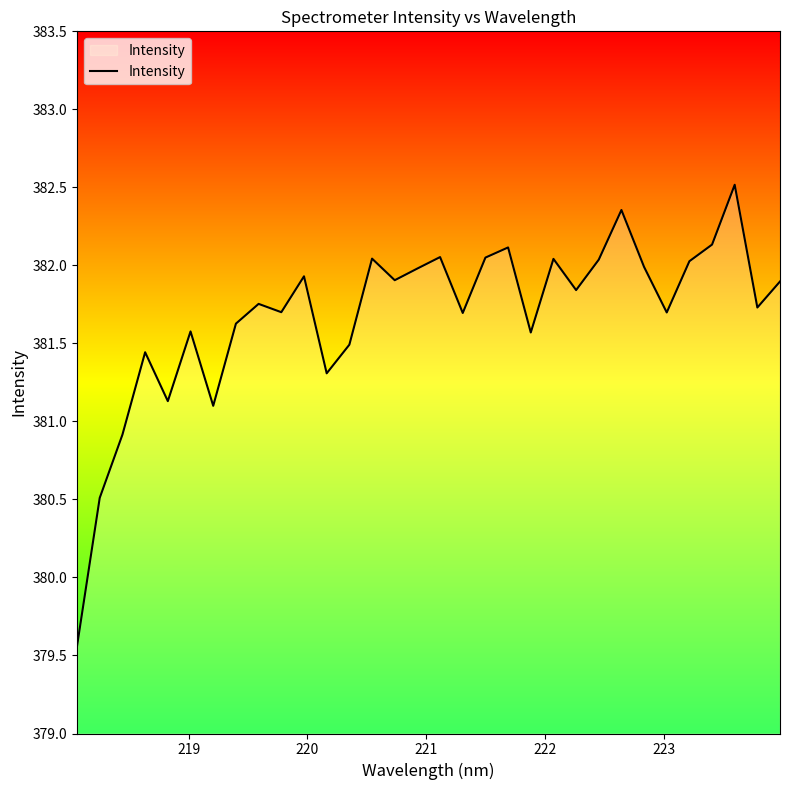

What is the maximum value shown in the chart?

382.5